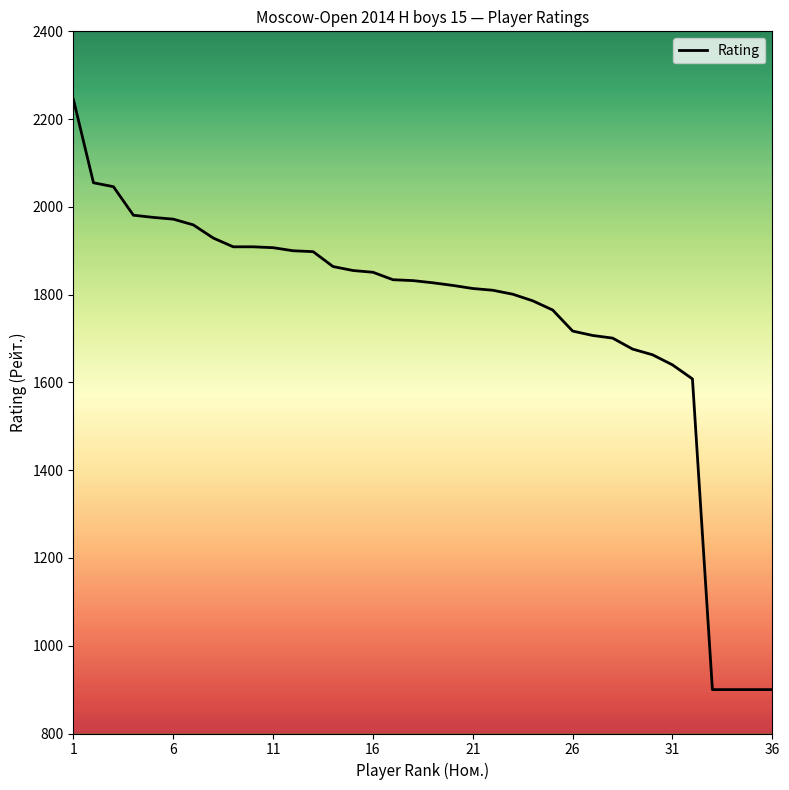

What is the minimum value shown in the chart?

900